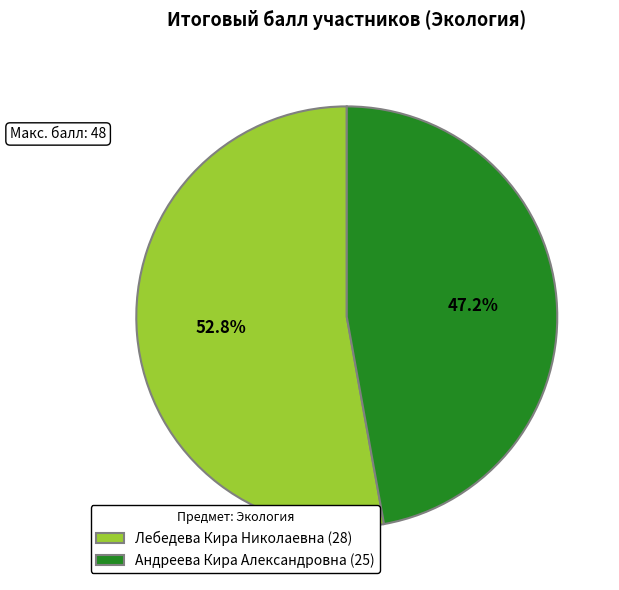

Which category has the biggest portion of the pie?

Лебедева Кира Николаевна